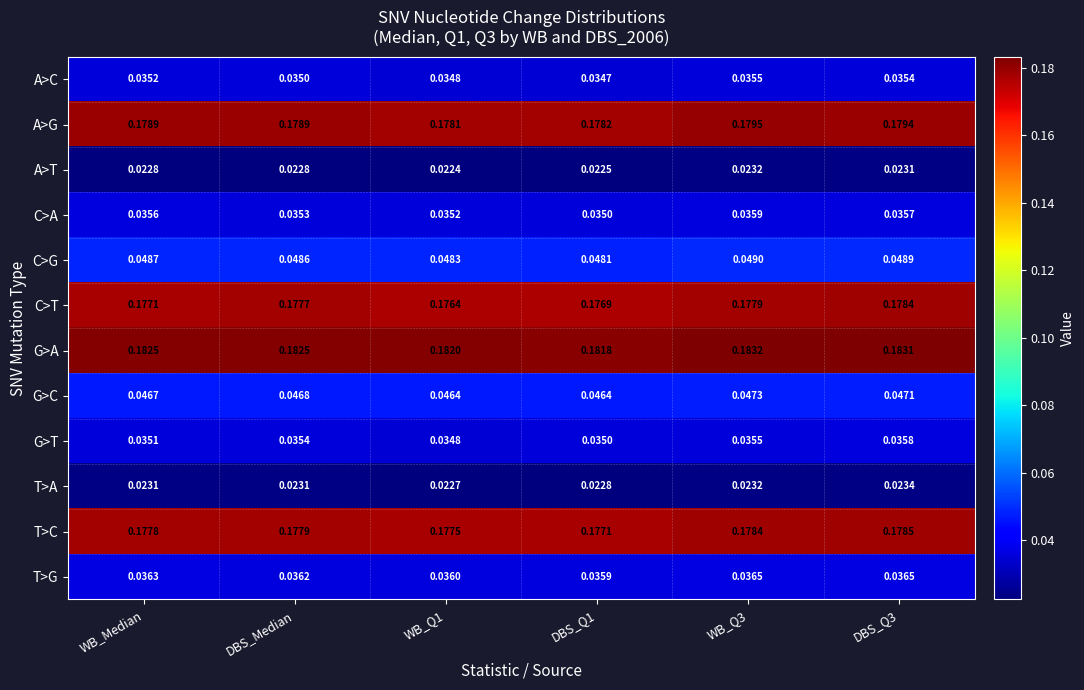

What is the total value across all series at DBS_Q1?

1.0